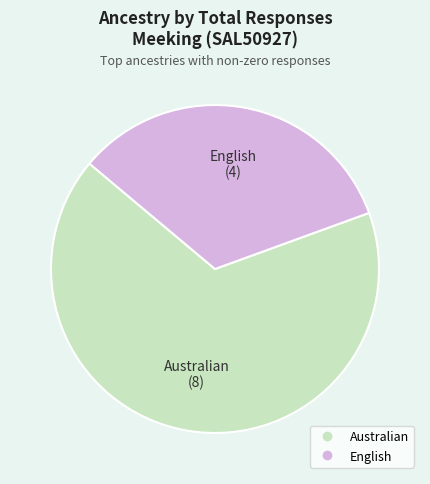

Approximately how many times larger is the value at English compared to Australian?

0.5